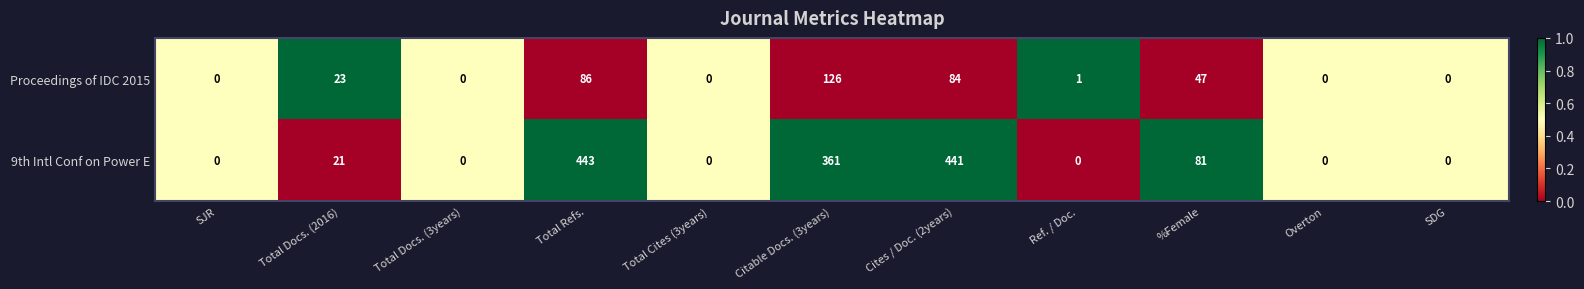

Reading left to right, what are all the values shown in this chart?

Proceedings of IDC 2015: SJR=0	Total Docs. (2016)=23	Total Docs. (3years)=0	Total Refs.=86	Total Cites (3years)=0	Citable Docs. (3years)=126	Cites / Doc. (2years)=84	Ref. / Doc.=1	%Female=47	Overton=0	SDG=0
9th Intl Conf on Power E: SJR=0	Total Docs. (2016)=21	Total Docs. (3years)=0	Total Refs.=443	Total Cites (3years)=0	Citable Docs. (3years)=361	Cites / Doc. (2years)=441	Ref. / Doc.=0	%Female=81	Overton=0	SDG=0